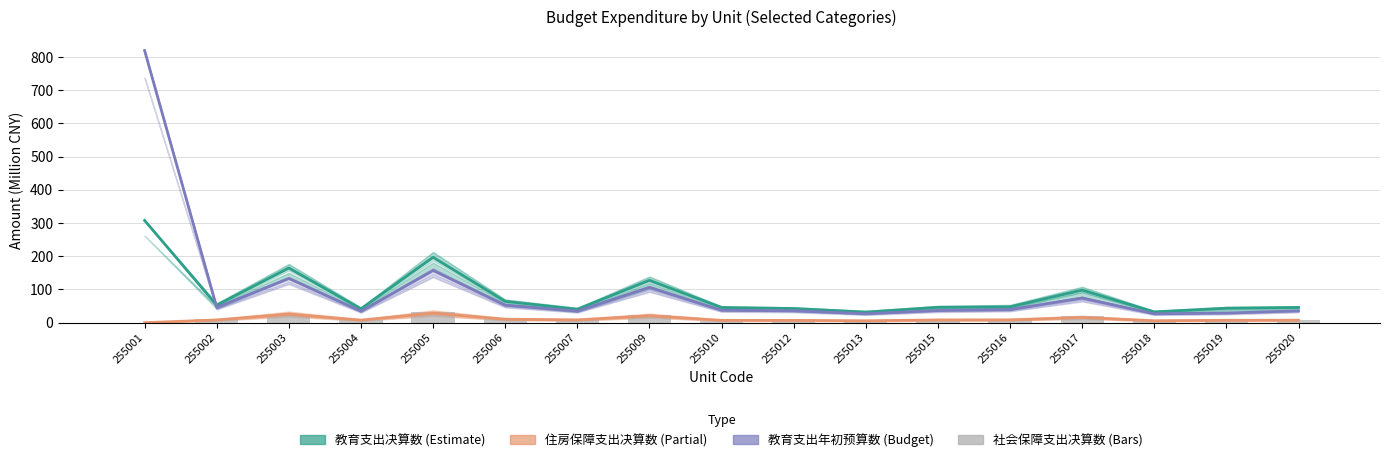

Count the number of categories in the chart.

17